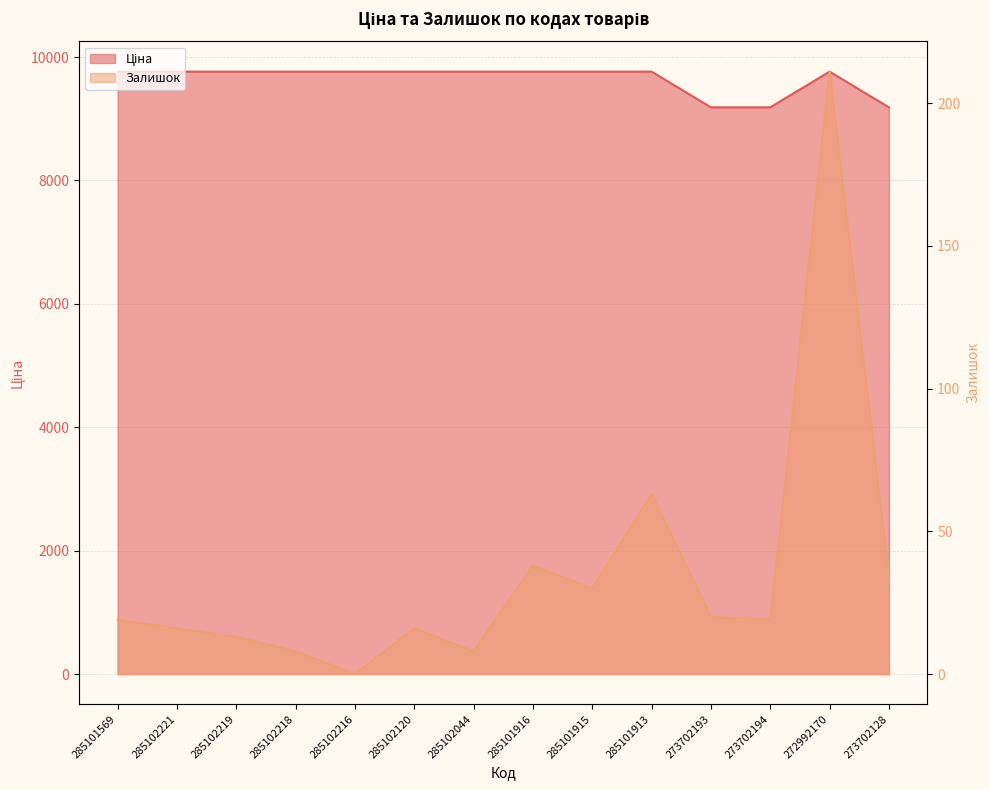

What is the maximum value for Залишок?

211.0